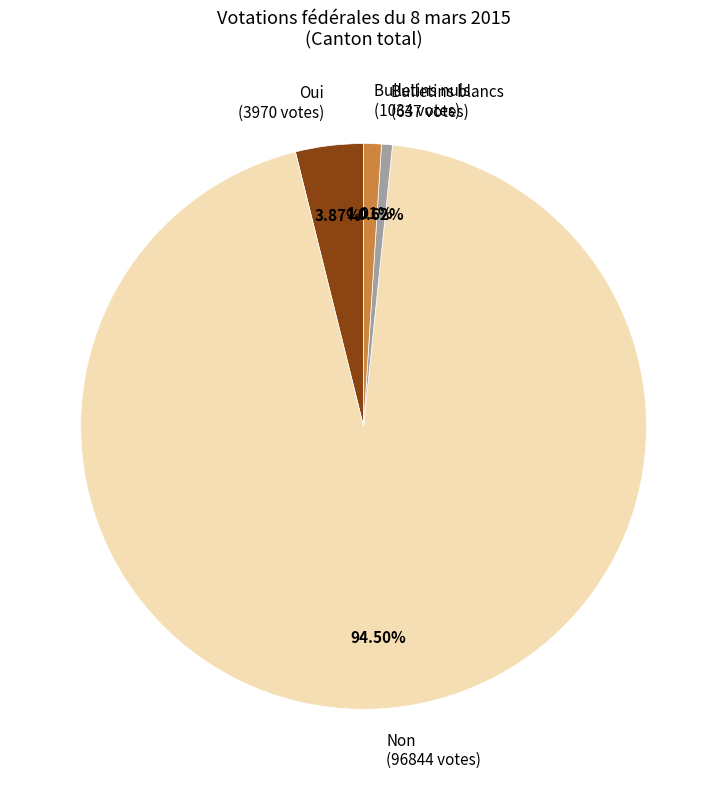

What is the ratio of the value at Non to the value at Oui?

24.4